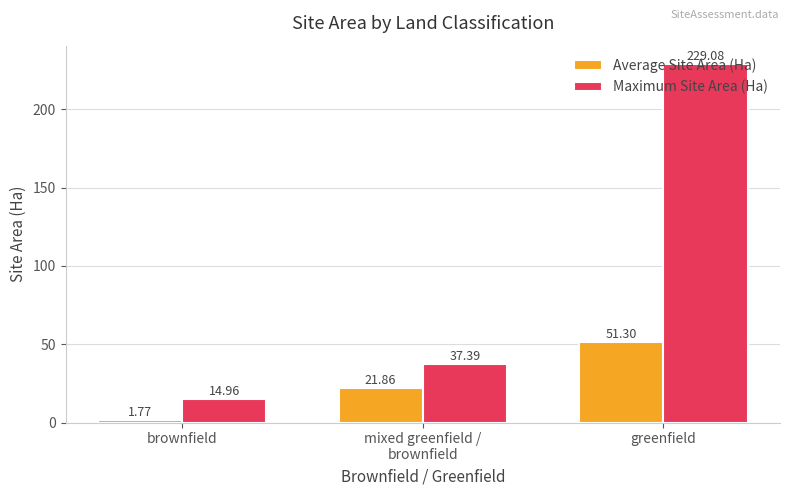

True or false: Average Site Area (Ha) has a value of 51.3 at greenfield.

True